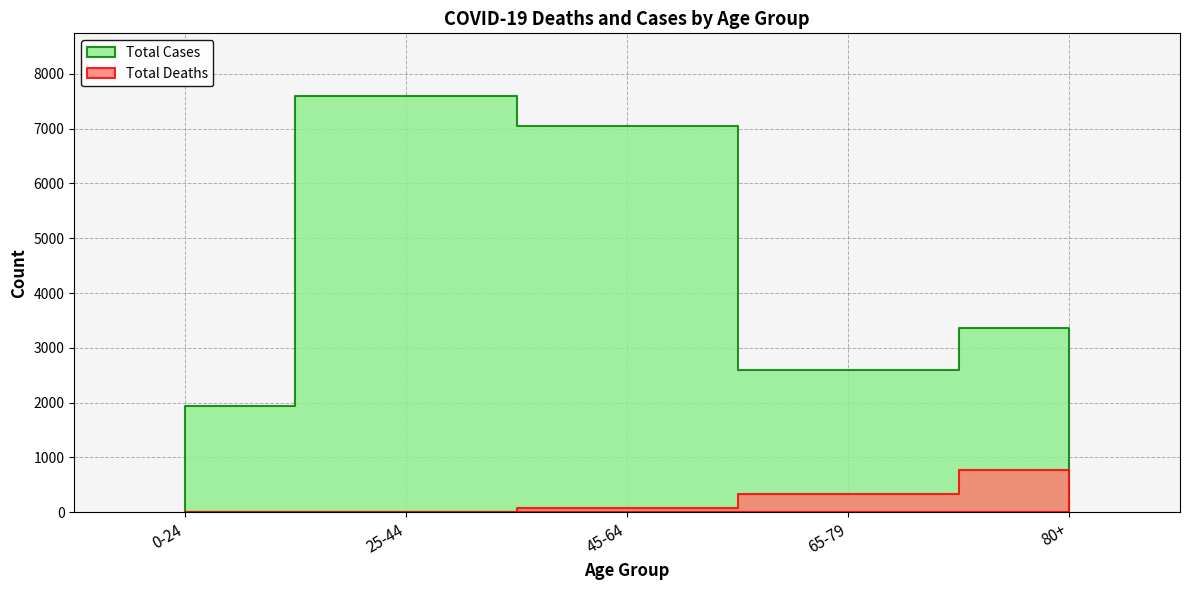

What is the sum of all Total Cases values?

22540